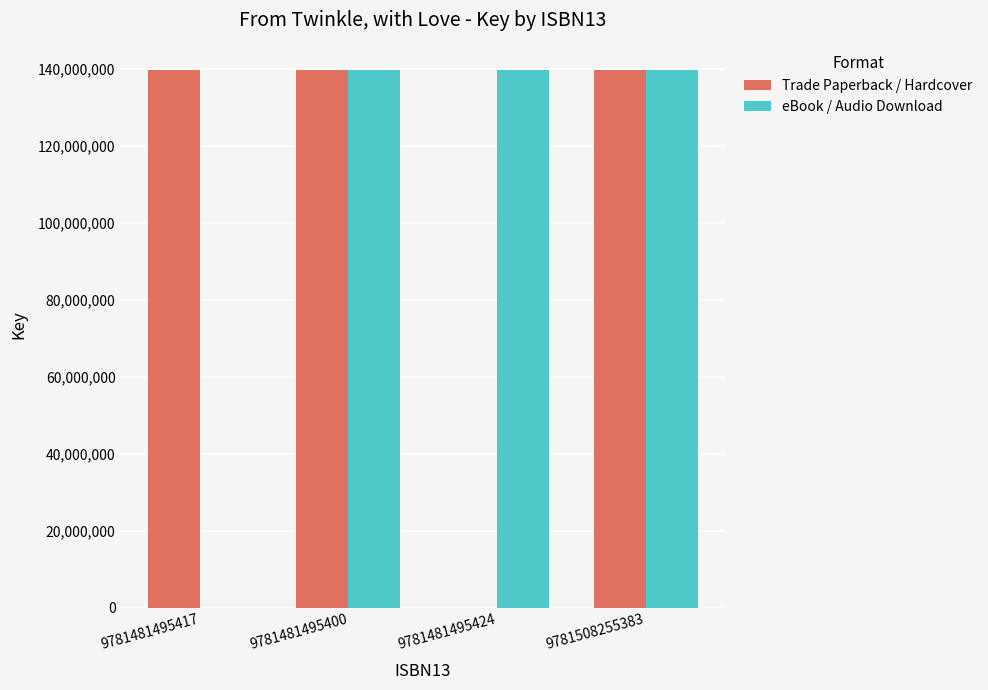

What is the total value across all series at 9781481495417?

139874240